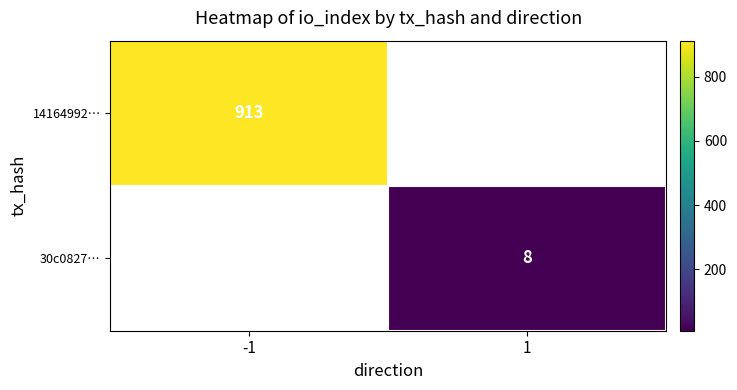

Count the number of data series in this chart.

2